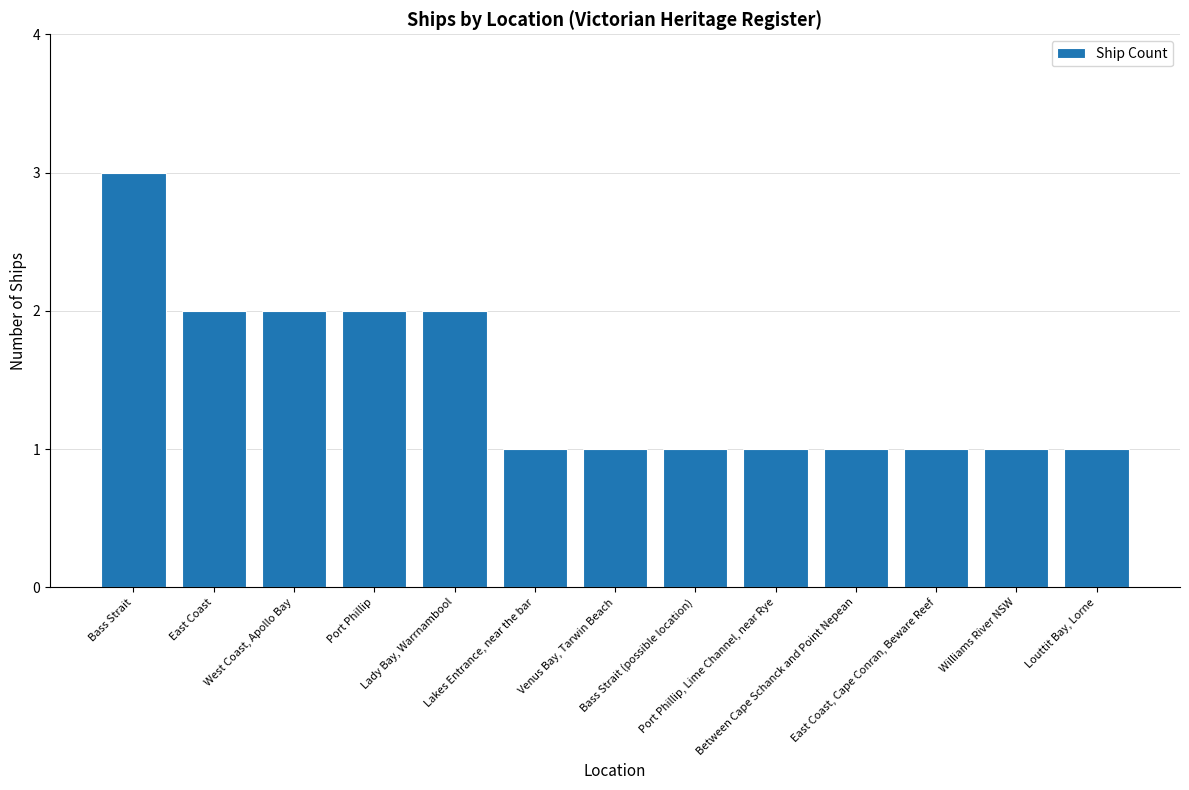

Reading left to right, list all the values displayed in this chart.

Bass Strait=3	East Coast=2	West Coast, Apollo Bay=2	Port Phillip=2	Lady Bay, Warrnambool=2	Lakes Entrance, near the bar=1	Venus Bay, Tarwin Beach=1	Bass Strait (possible location)=1	Port Phillip, Lime Channel, near Rye=1	Between Cape Schanck and Point Nepean=1	East Coast, Cape Conran, Beware Reef=1	Williams River NSW=1	Louttit Bay, Lorne=1